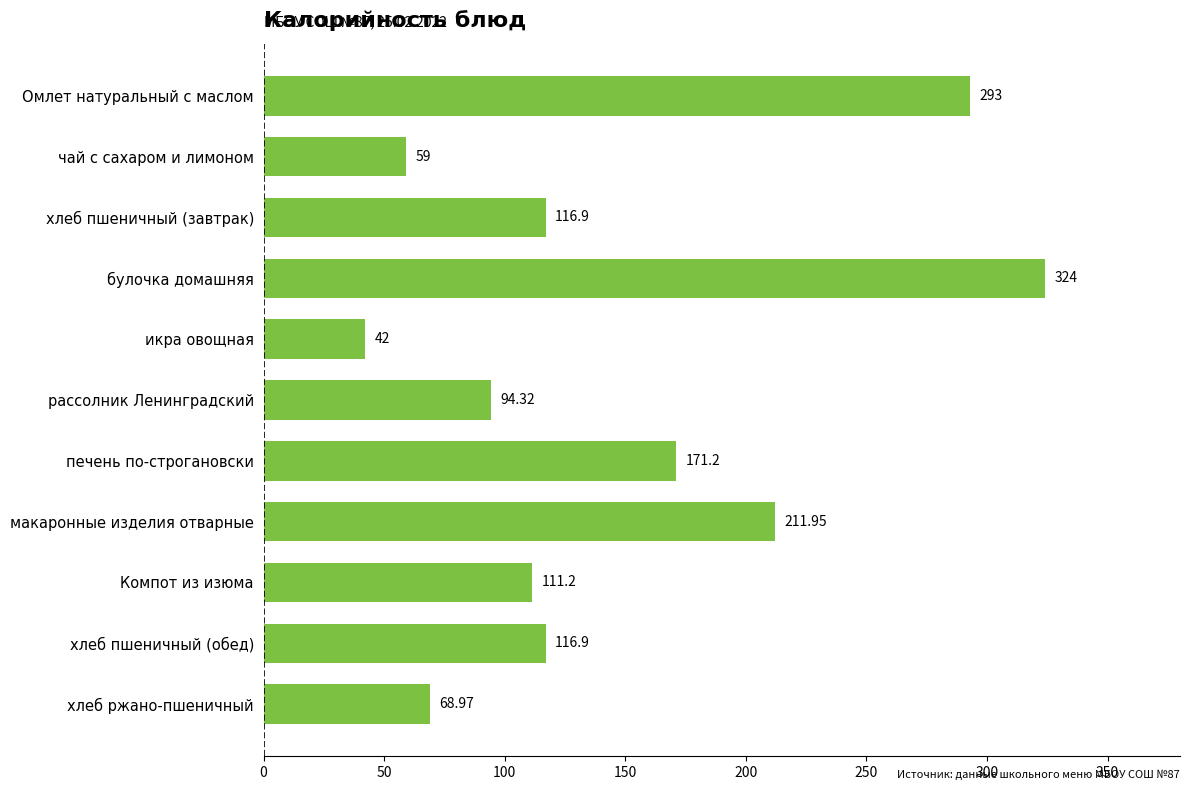

Which label corresponds to the smallest value in the chart?

икра овощная